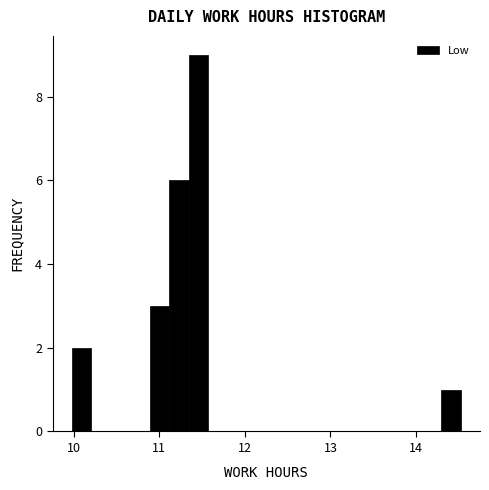

Around what value on the x-axis is the tallest bar? Give the approximate position of its centre, as read against the axis.

11.5